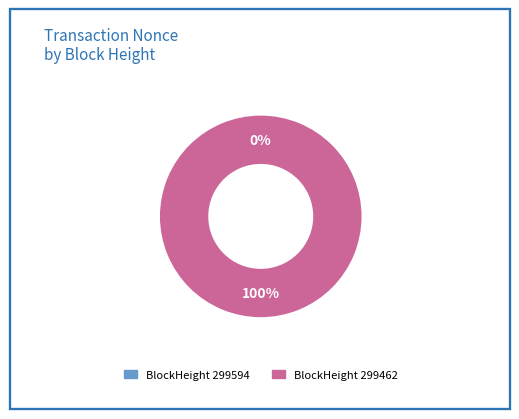

Combined, do 299462 and 299594 account for over 50%?

Yes